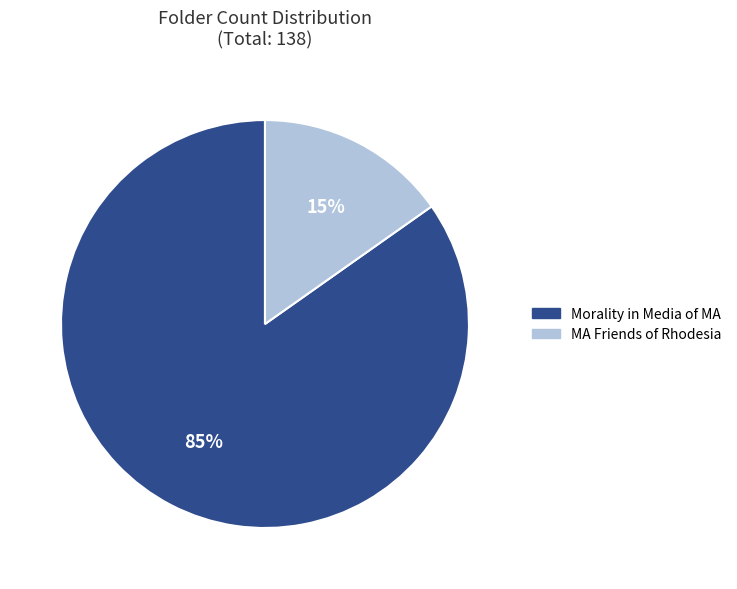

To the nearest percent, what is the average slice percentage?

50%